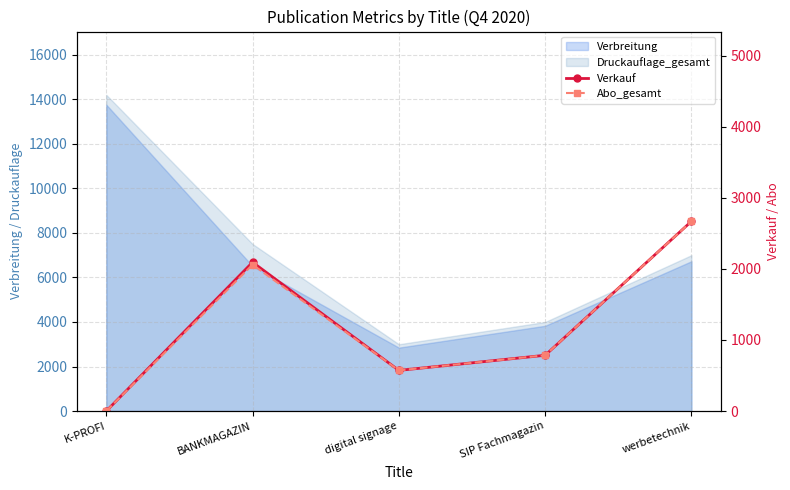

In Verkauf, how many points are lower than both neighbors (excluding endpoints)?

1